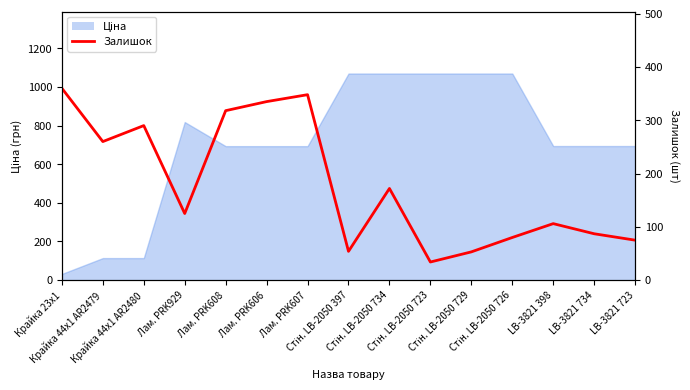

What is the greatest value displayed?

360